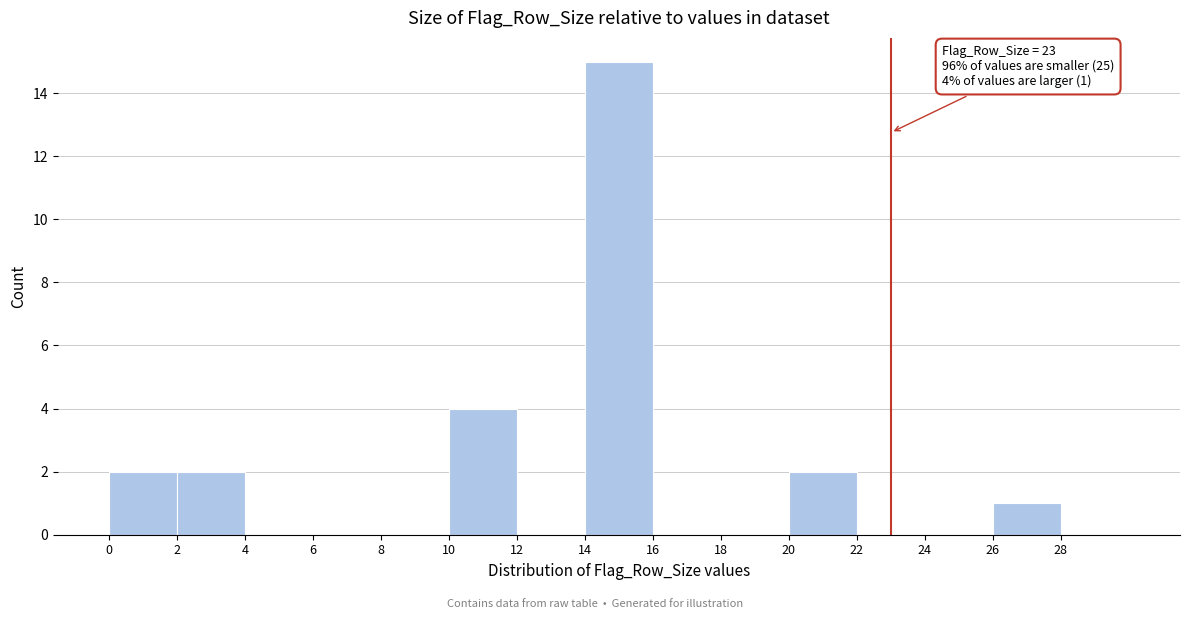

Which range on the x-axis has the tallest bar?

14 to 16